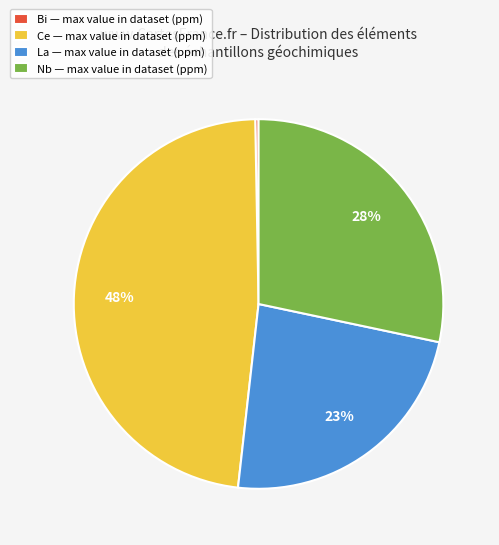

To the nearest percent, what is the average slice percentage?

25%